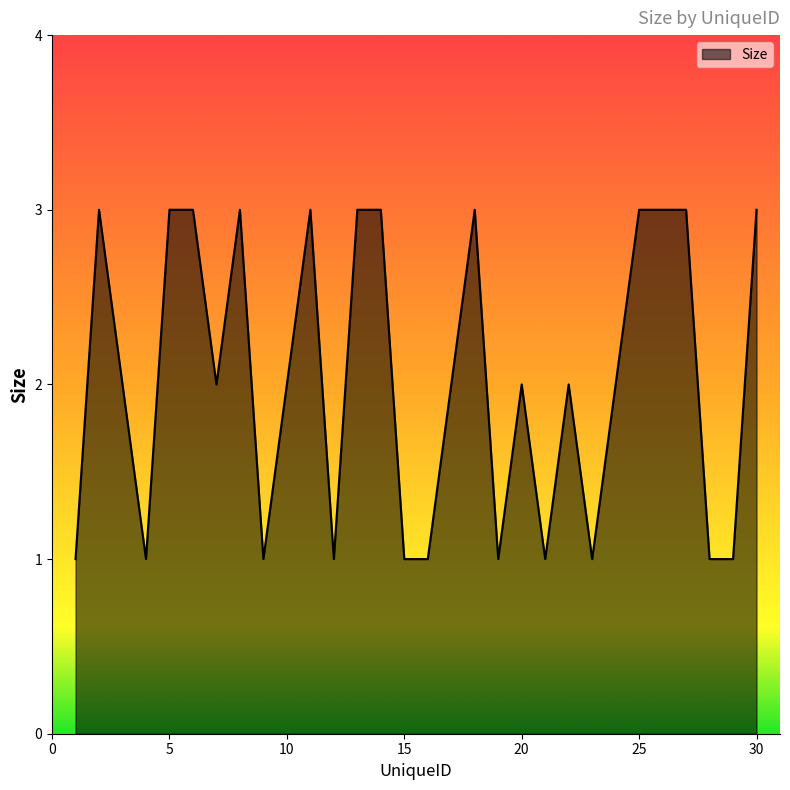

What is the maximum value shown in the chart?

3